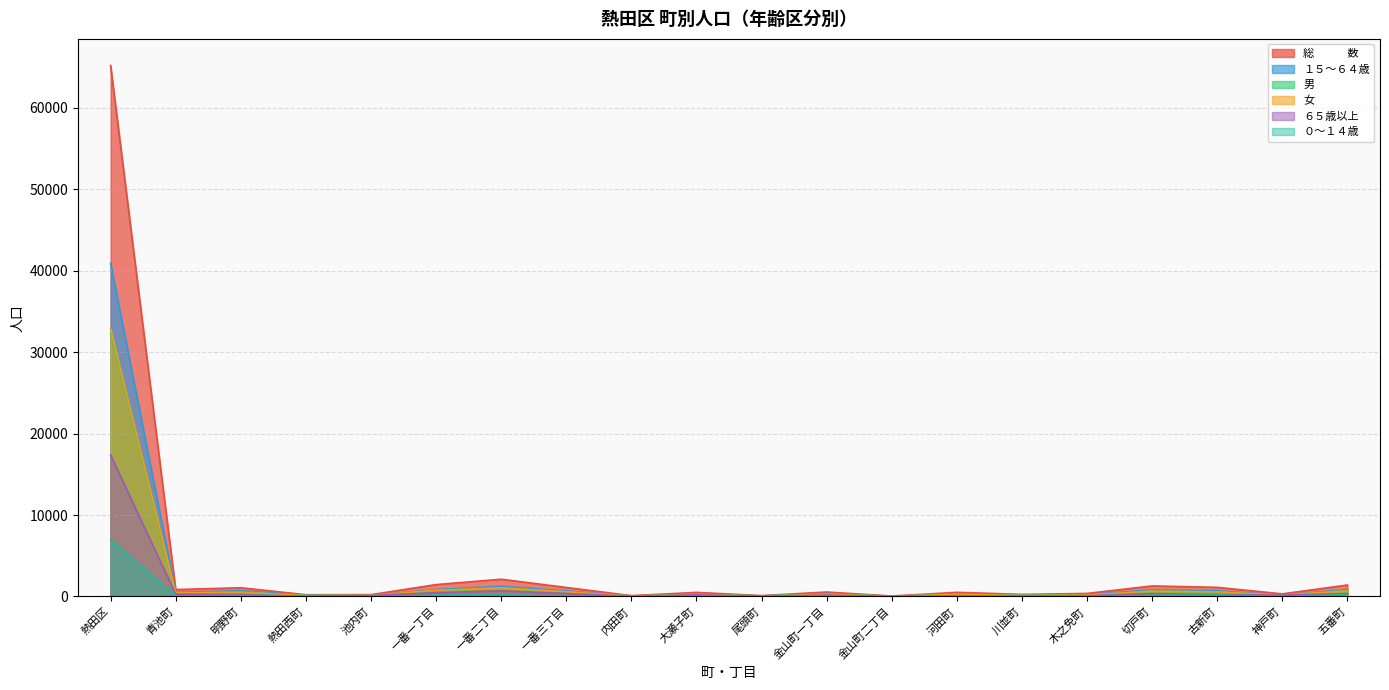

What are all the series names shown in the legend?

総　　　数, １５～６４歳, 男, 女, ６５歳以上, ０～１４歳